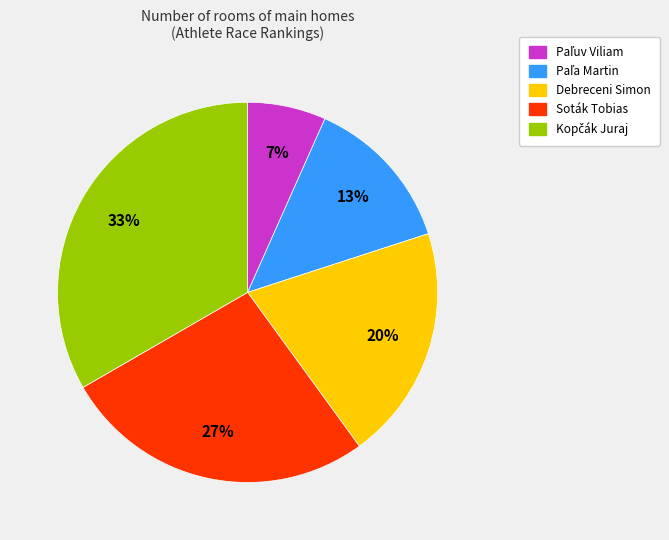

Is there a majority slice in this chart?

No